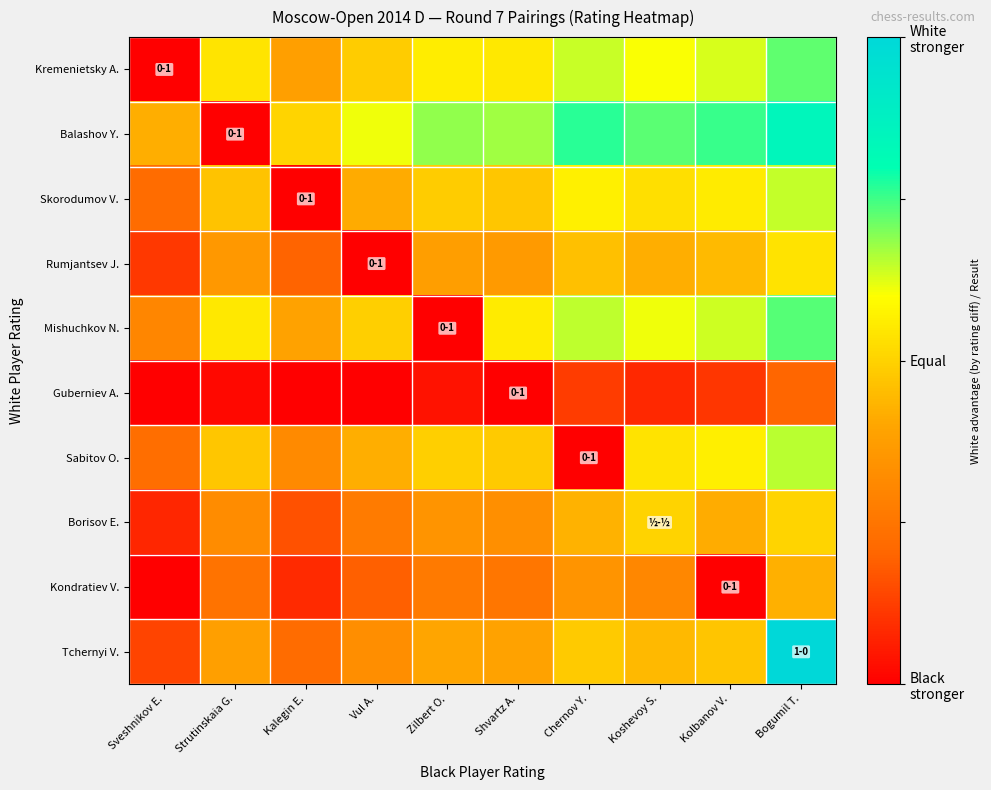

Between Zilbert O. and Chernov Y., which is larger?

Chernov Y.